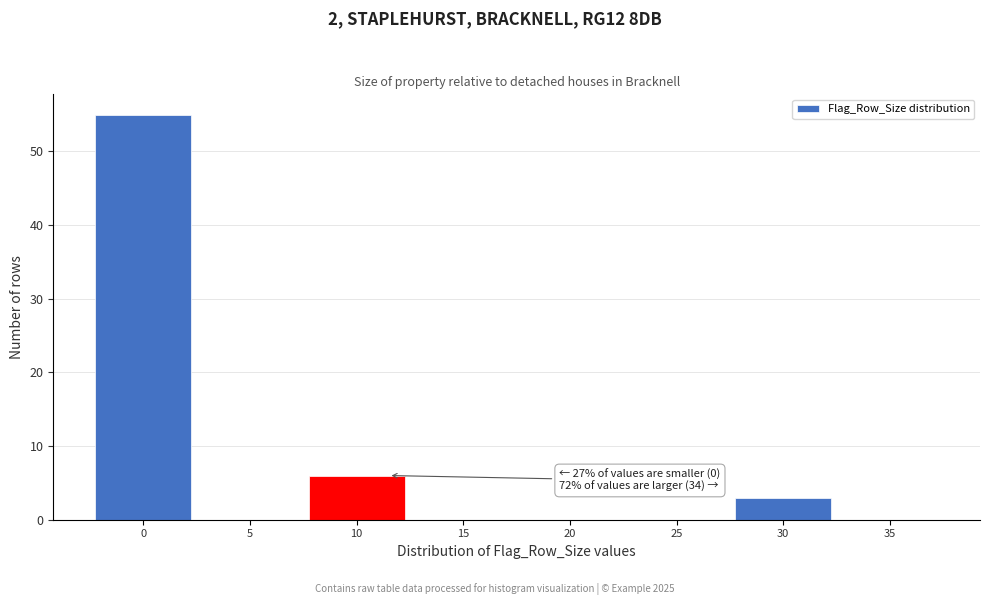

Reading left to right, extract all data points from this chart.

0=55	5=0	10=6	15=0	20=0	25=0	30=3	35=0